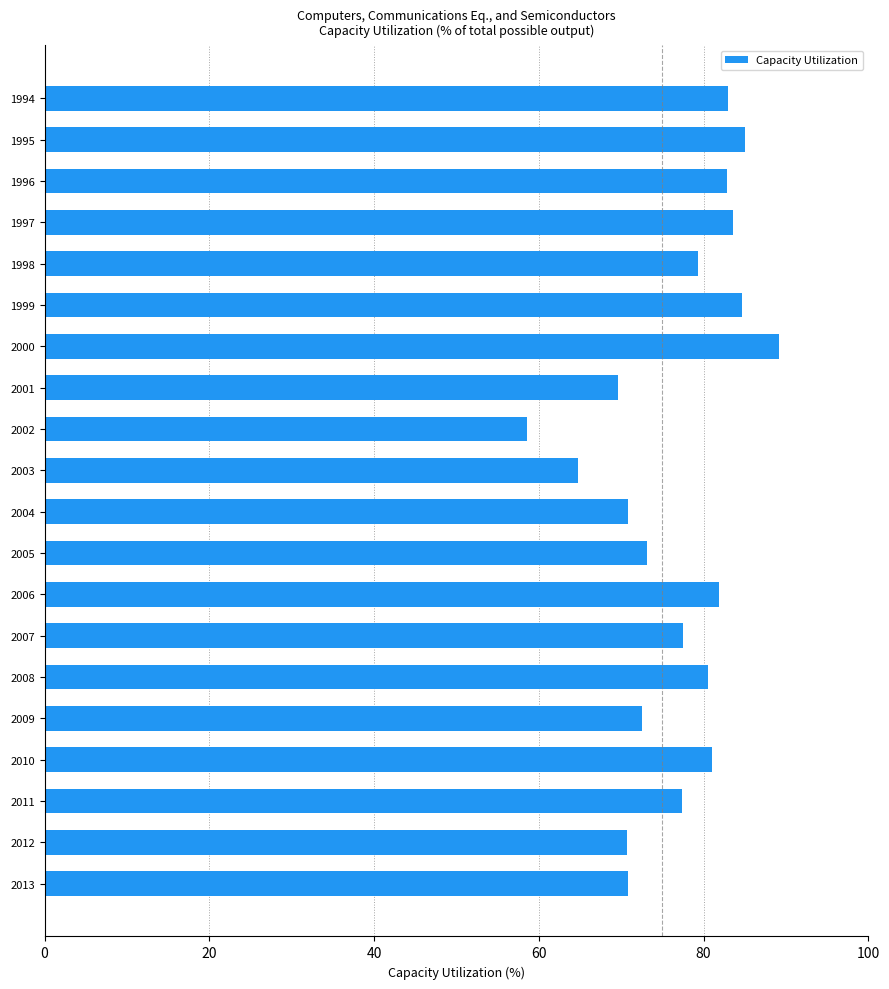

What value does the data have at 1995?

85.1